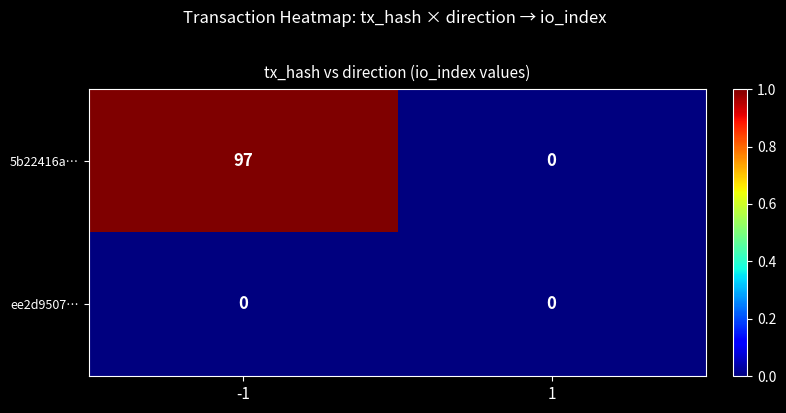

Read the 5b22416a… value at -1.

97